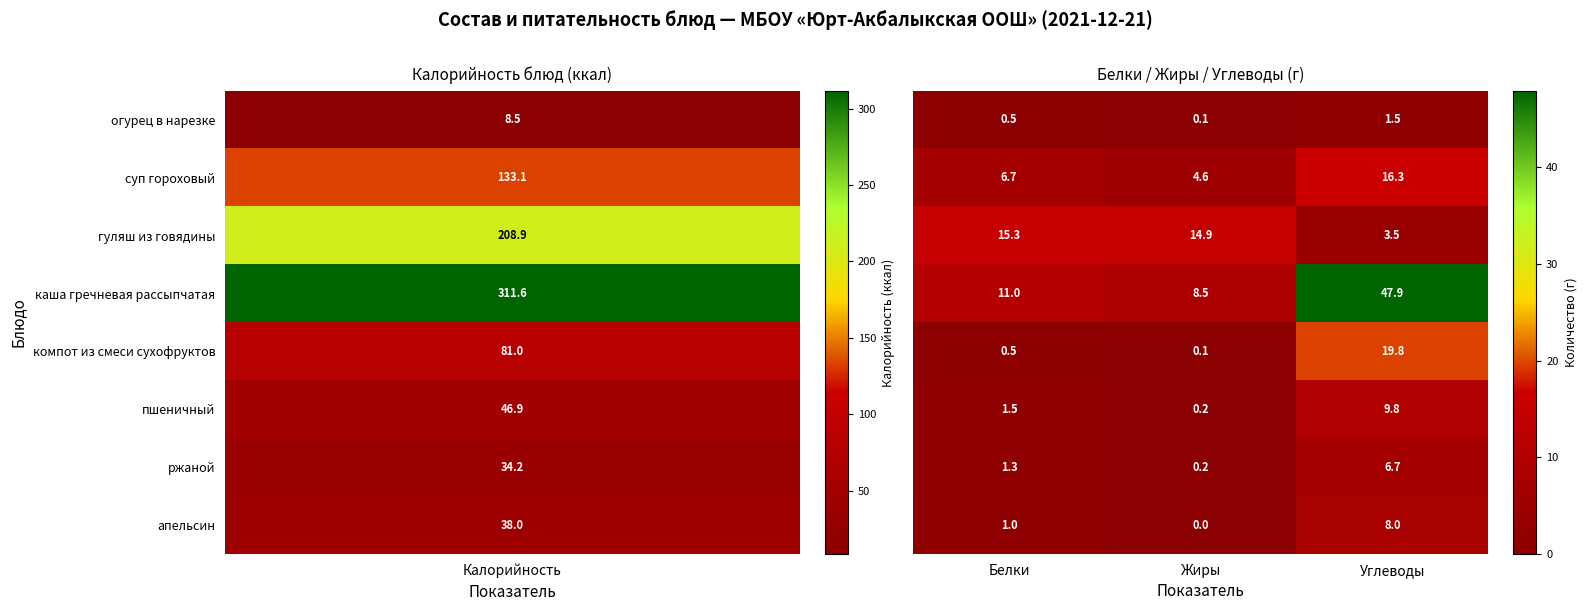

At how many categories does at least one series exceed 5?

3